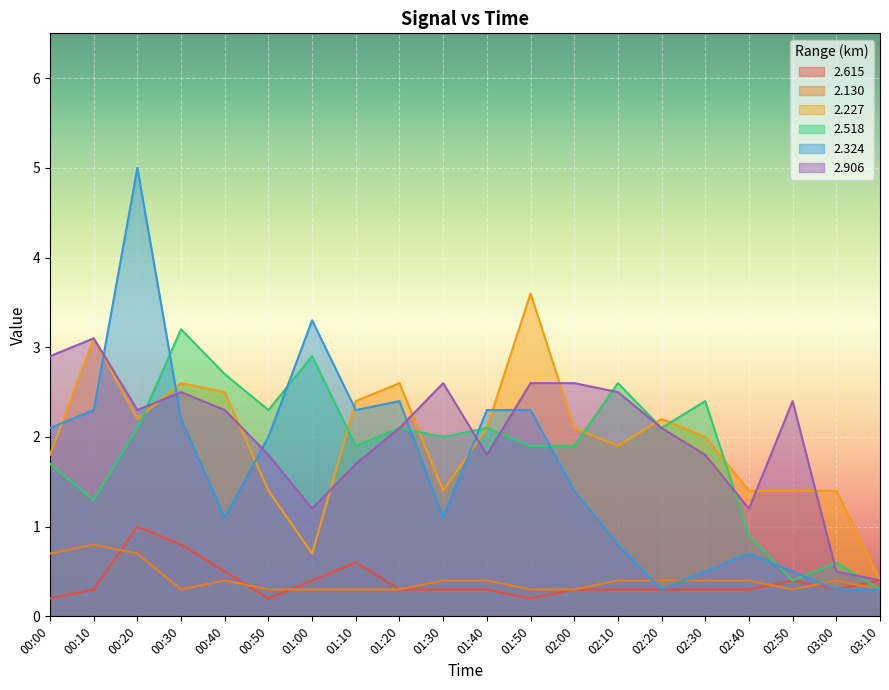

What is the minimum value shown in the chart?

0.2